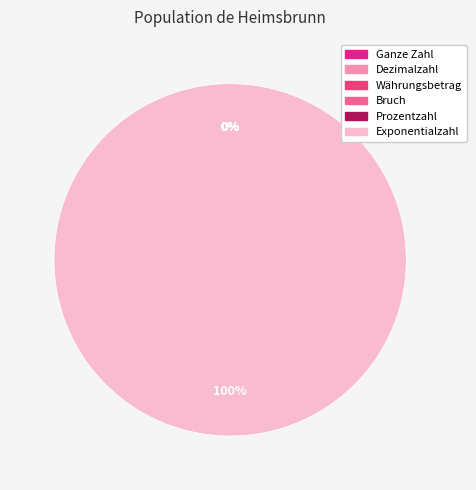

What portion of the pie excludes Dezimalzahl?

100.0%